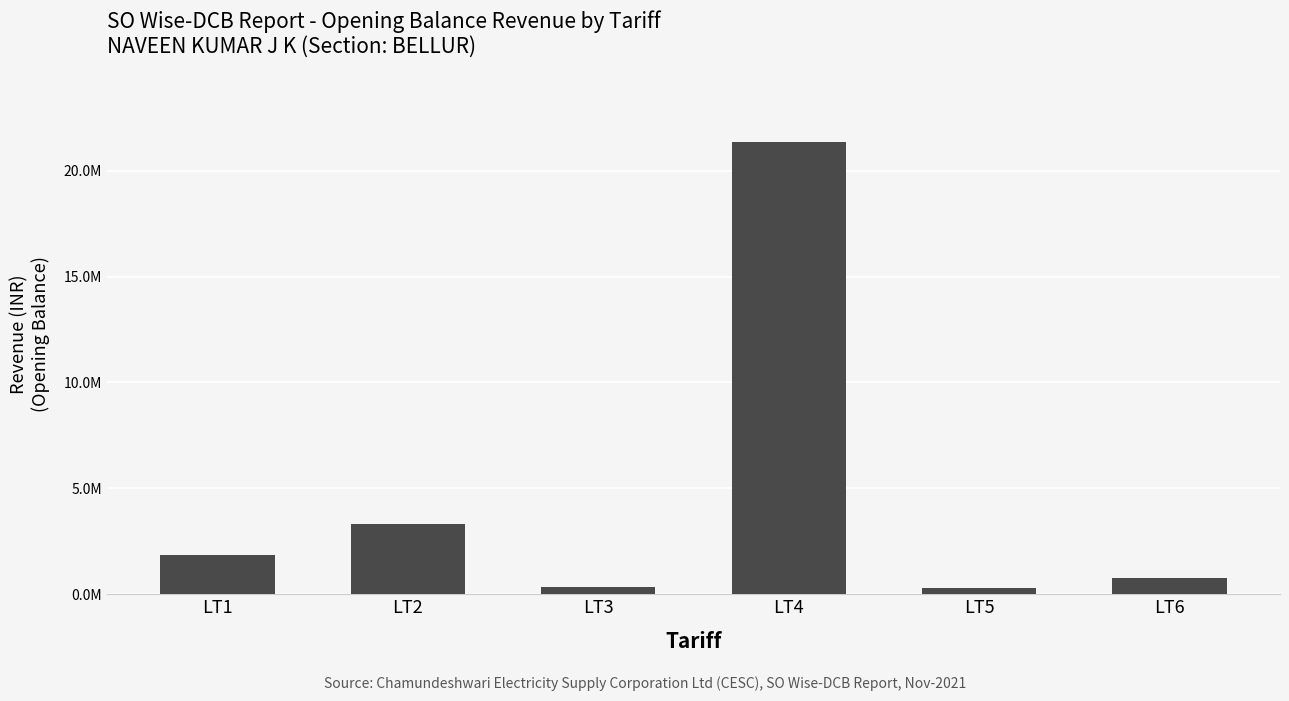

Does the chart contain stacked bars?

No